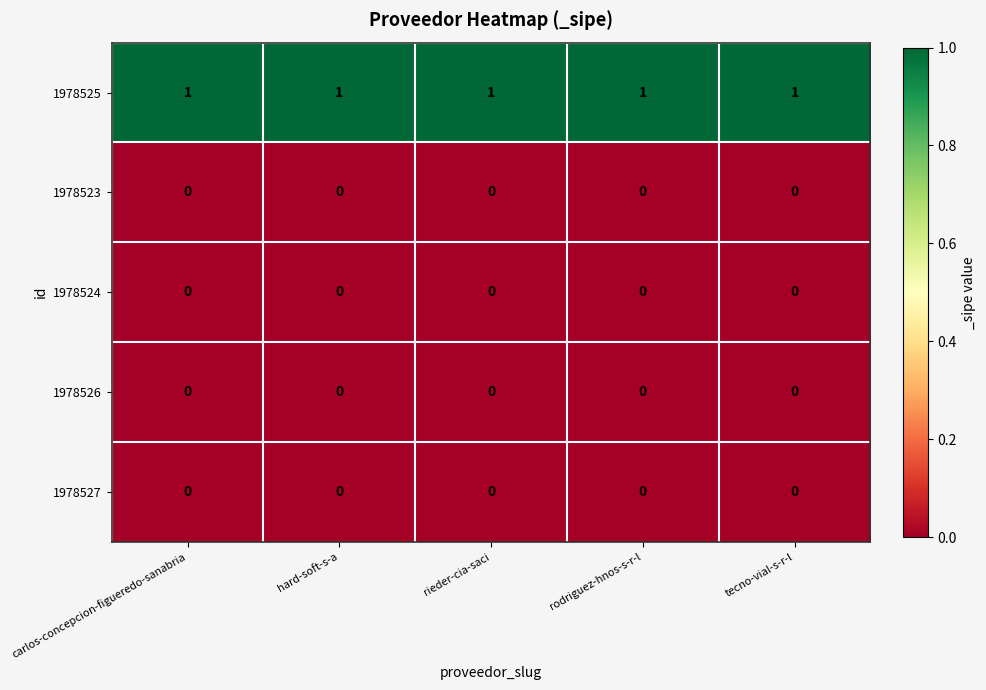

Is it true that 1978525 equals 2 at carlos-concepcion-figueredo-sanabria?

False